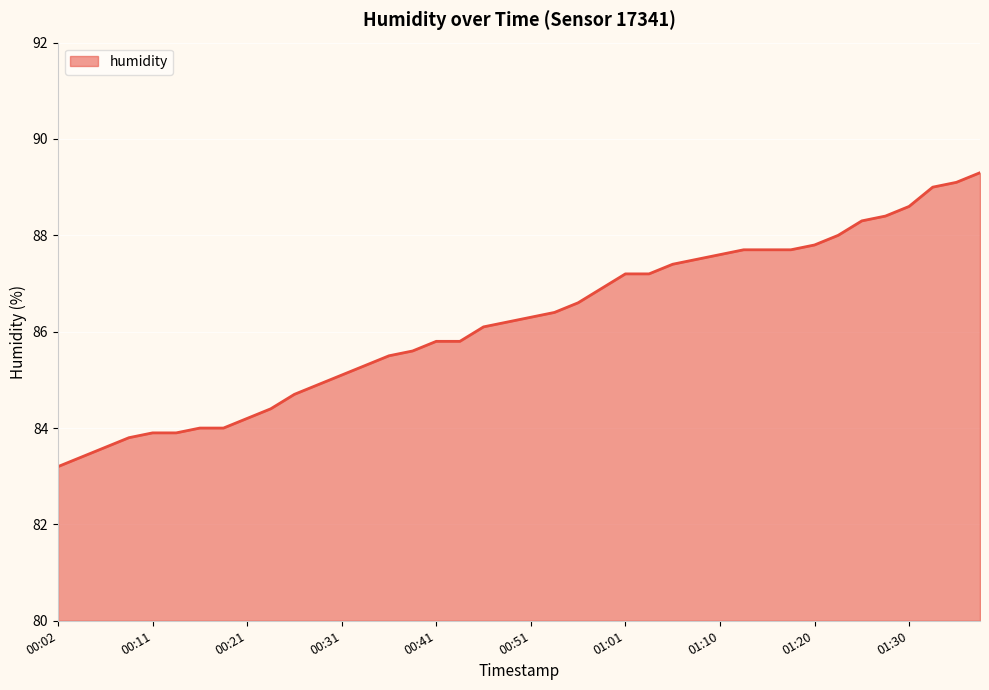

What is the difference between the maximum and minimum values?

6.1